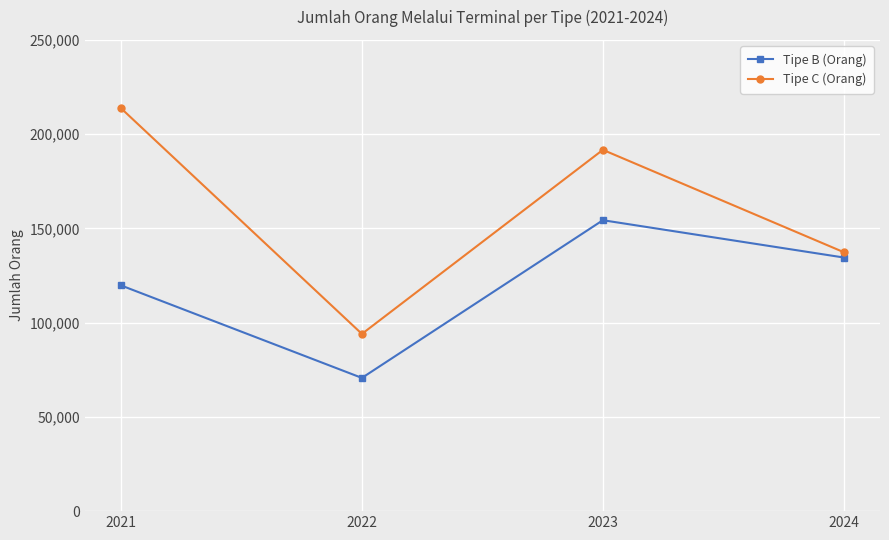

Between 2021 and 2023, which series saw the biggest shift?

Tipe B (Orang)